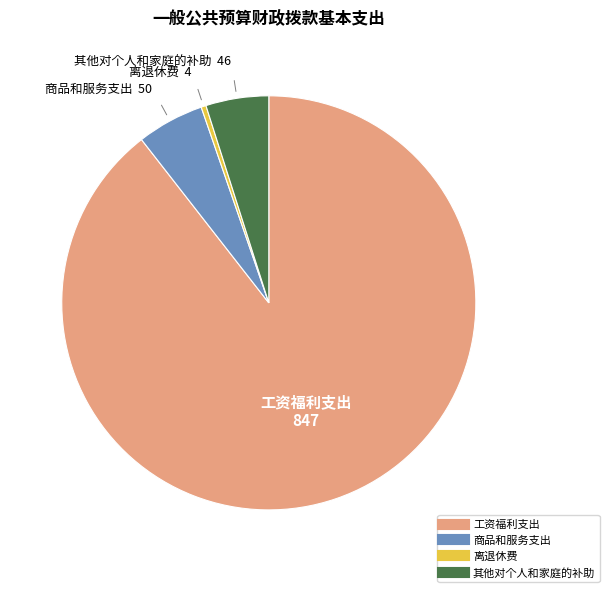

Is it true that 离退休费 is 0% of the pie?

True